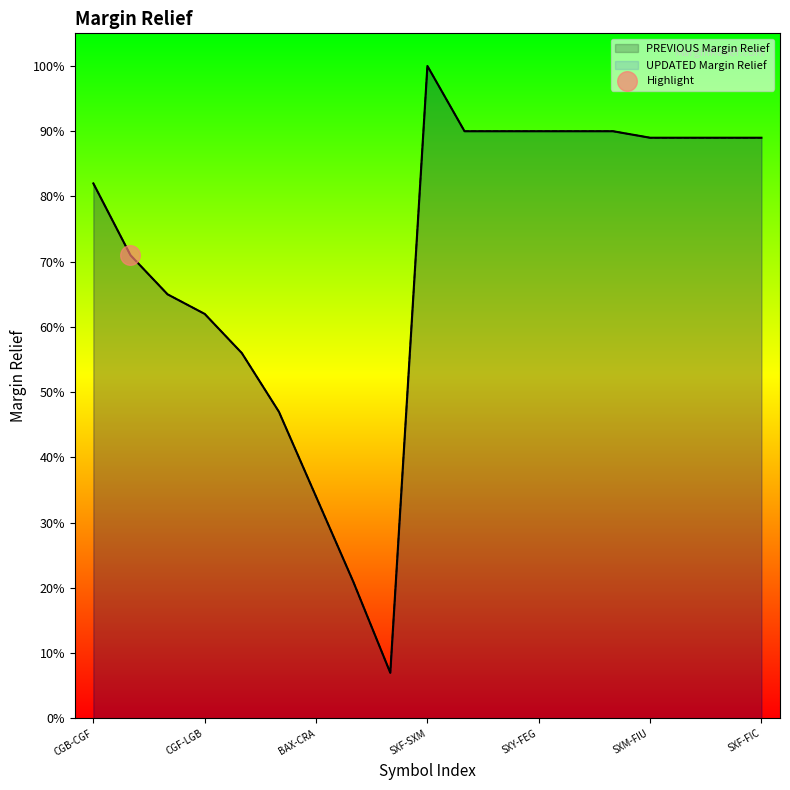

Which series contains the highest Y value?

previous_margin